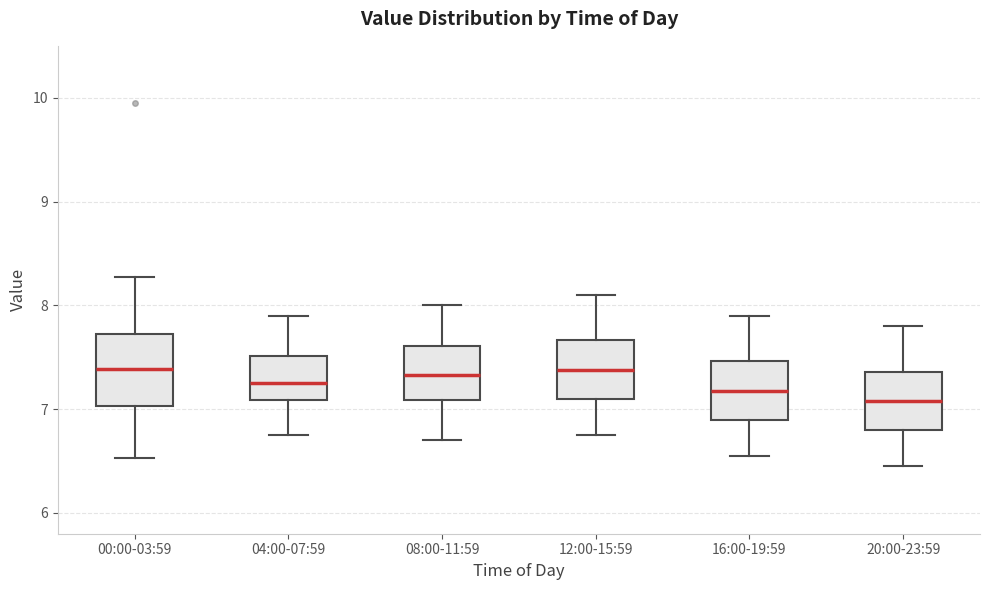

Comparing the boxes themselves (not the whiskers), which one is the tallest?

00:00-03:59